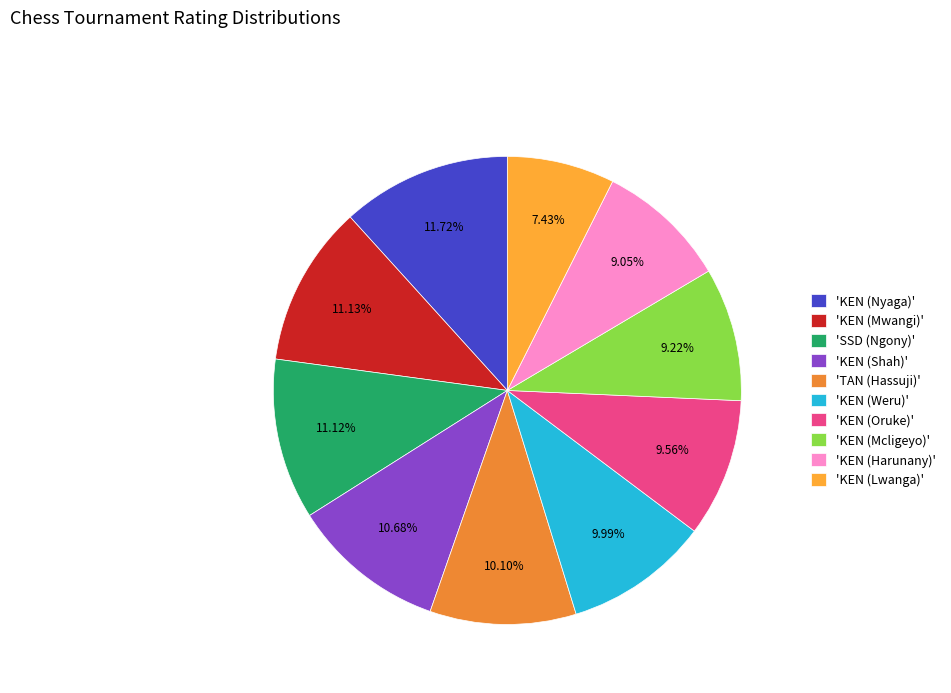

How many segments does this pie chart have?

10